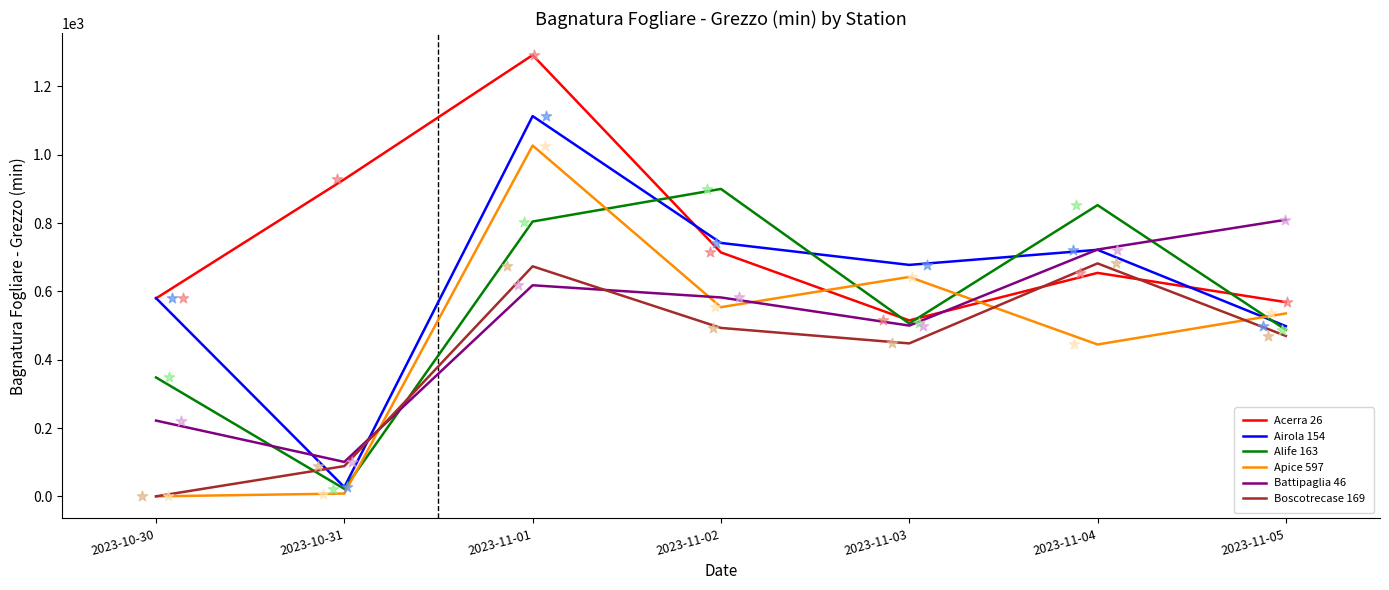

Which series has the largest total across all categories?

Acerra 26